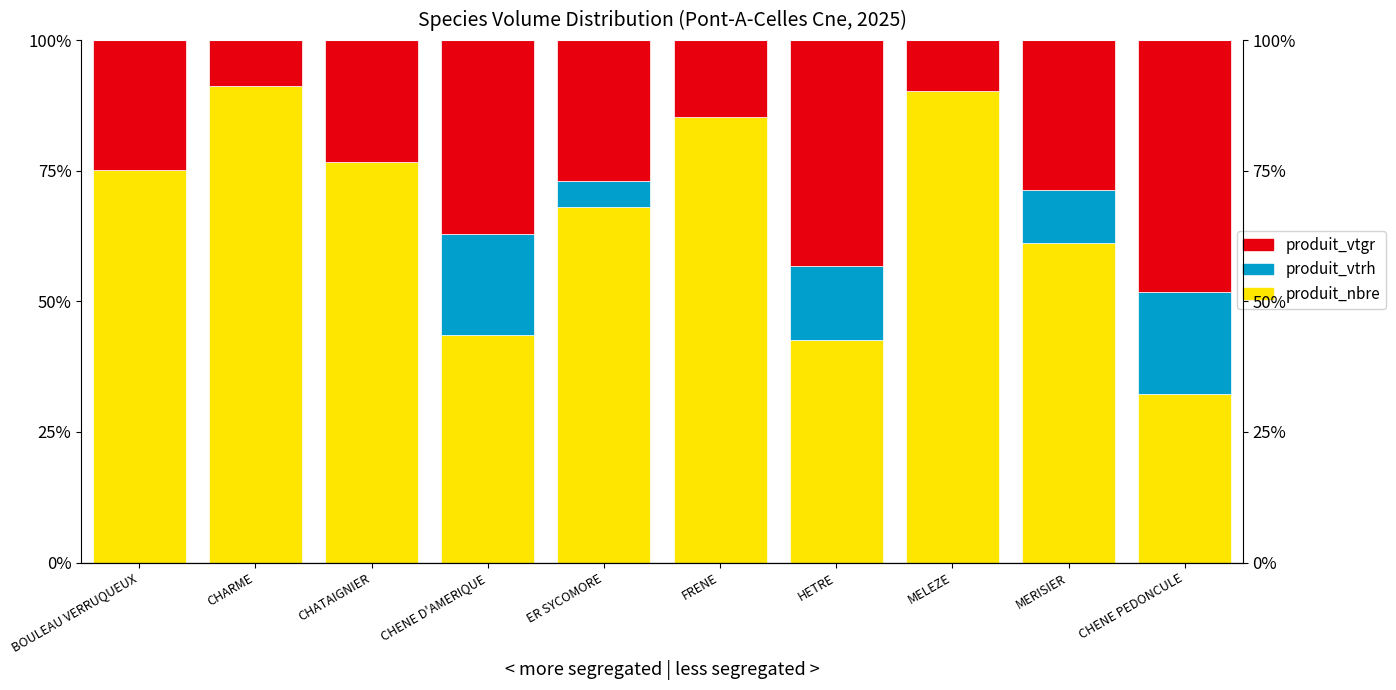

The produit_nbre series shows 0.9 at FRENE. True or false?

True